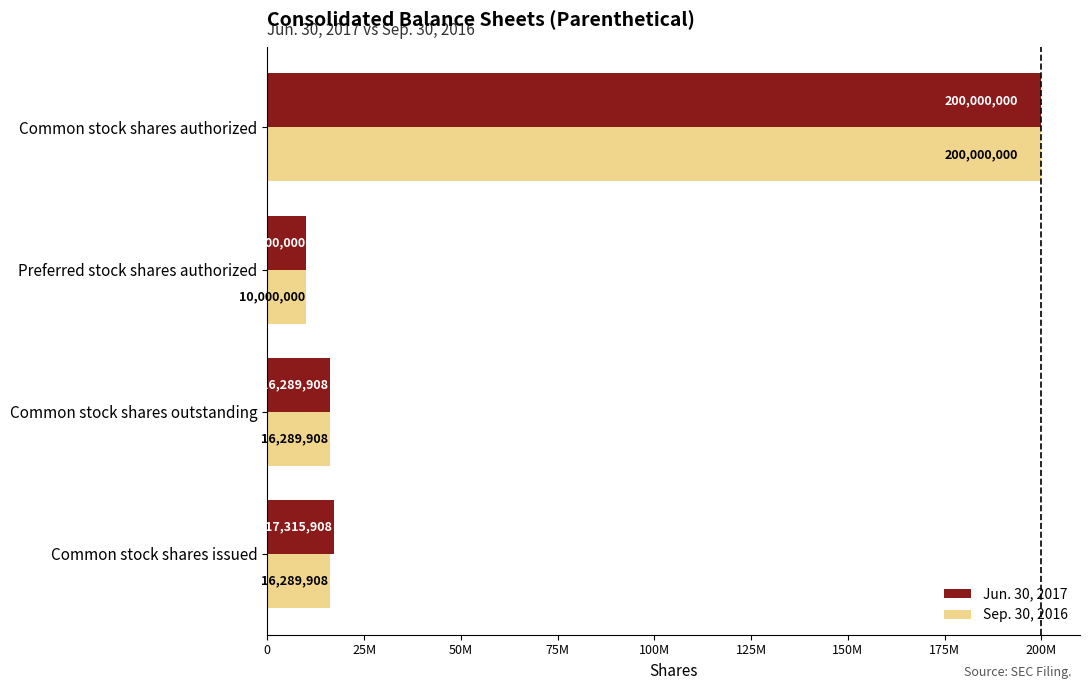

What are all the series names shown in the legend?

Jun. 30, 2017, Sep. 30, 2016